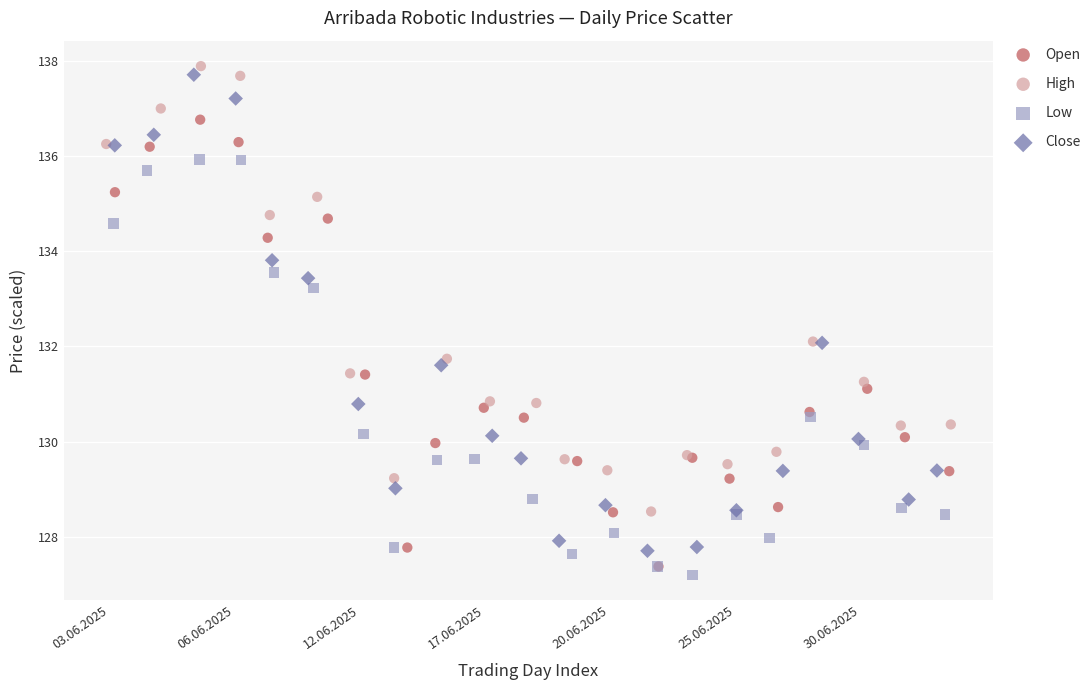

What are all the series names shown in the legend?

Open, High, Low, Close